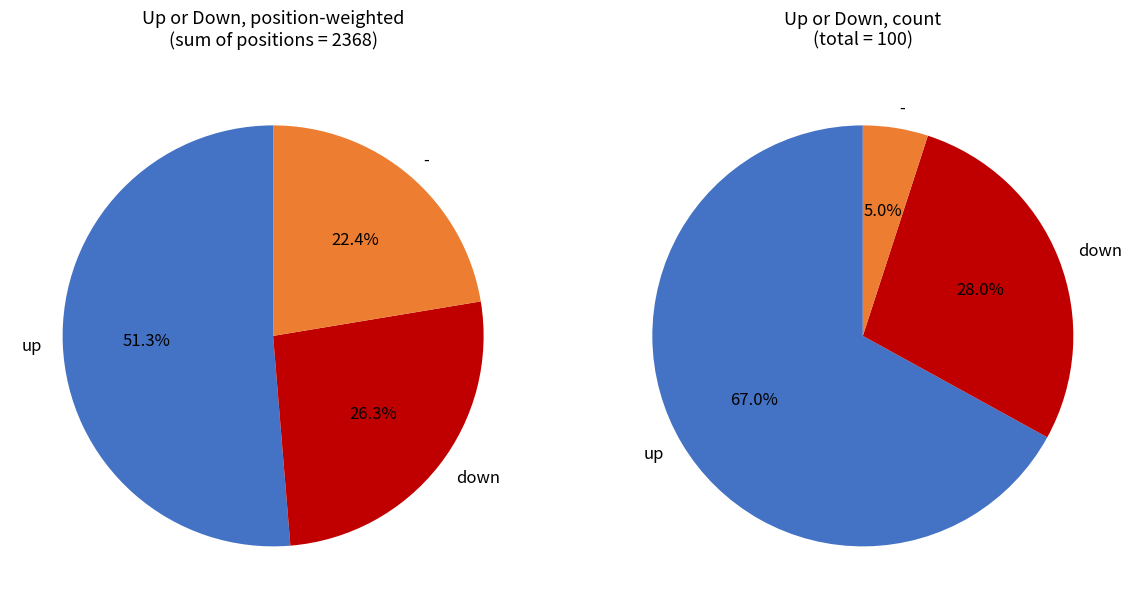

What percentage do down and up together represent?

95.0%